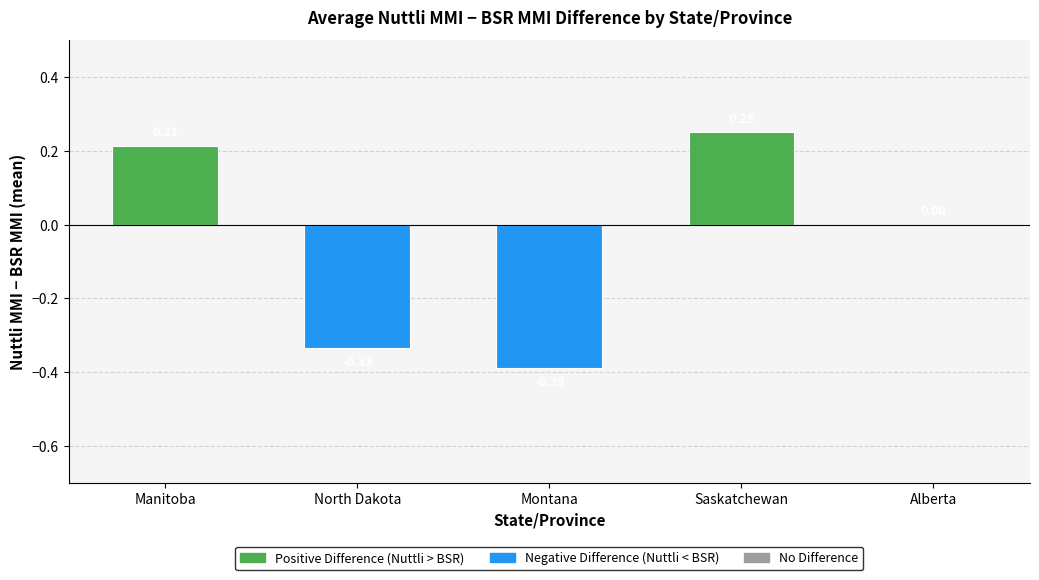

At which label does the data first exceed 0?

Manitoba